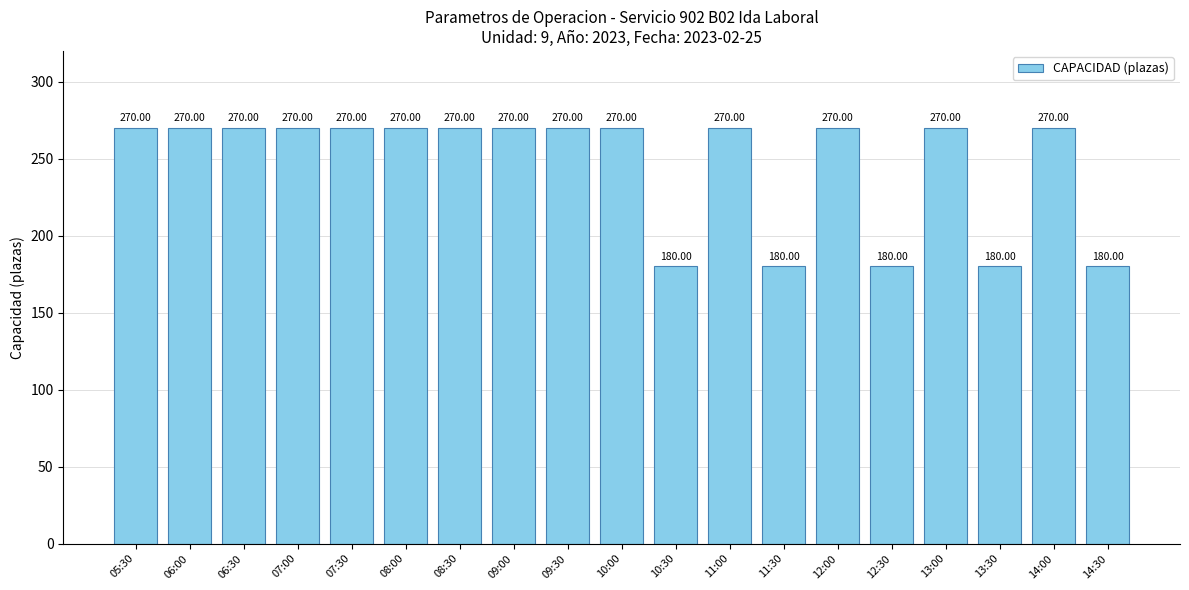

Which has a higher value, 11:30 or 11:00?

11:00